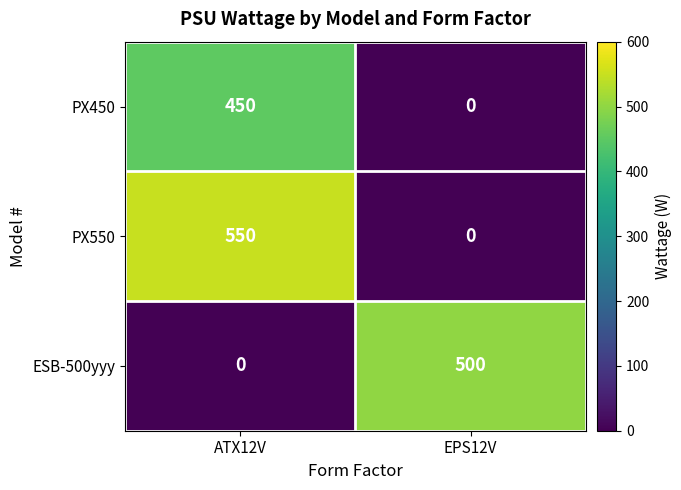

The ESB-500yyy series shows 0 at ATX12V. True or false?

True